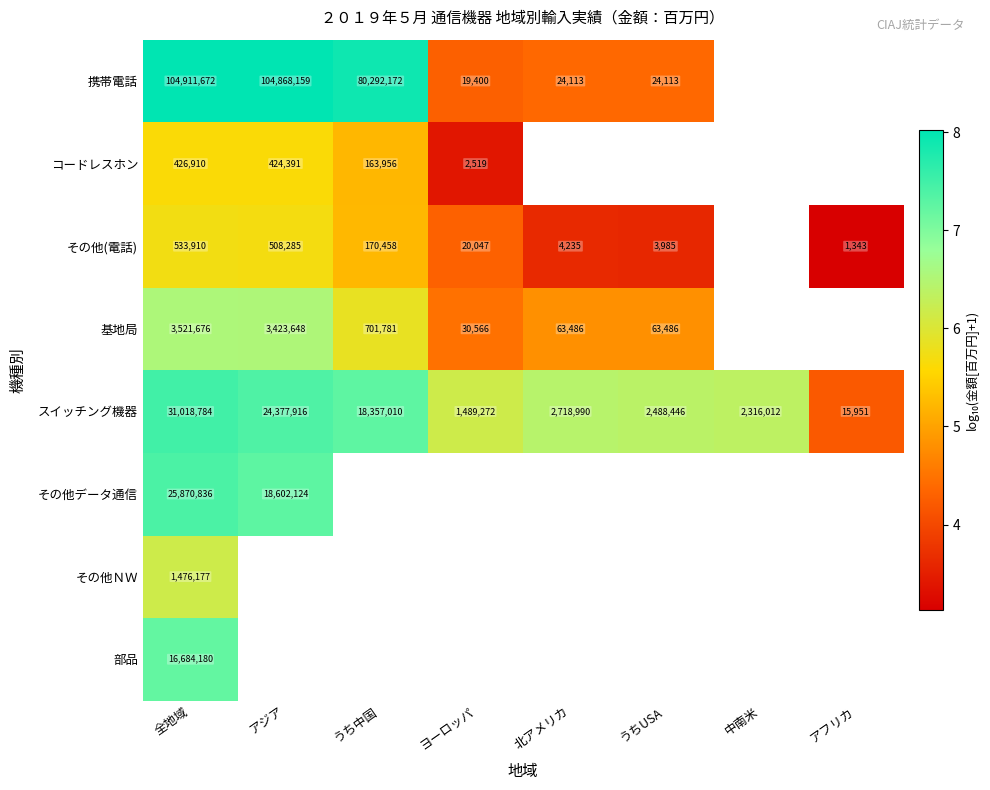

Is the value of 部品 at うちUSA greater than the value of その他データ通信 at うち中国?

No